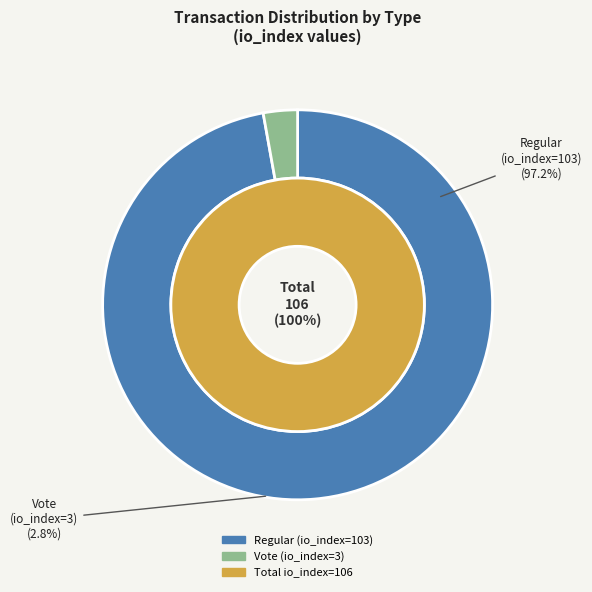

Approximately how many times larger is the value at Regular (io_index=103) compared to Vote (io_index=3)?

34.3